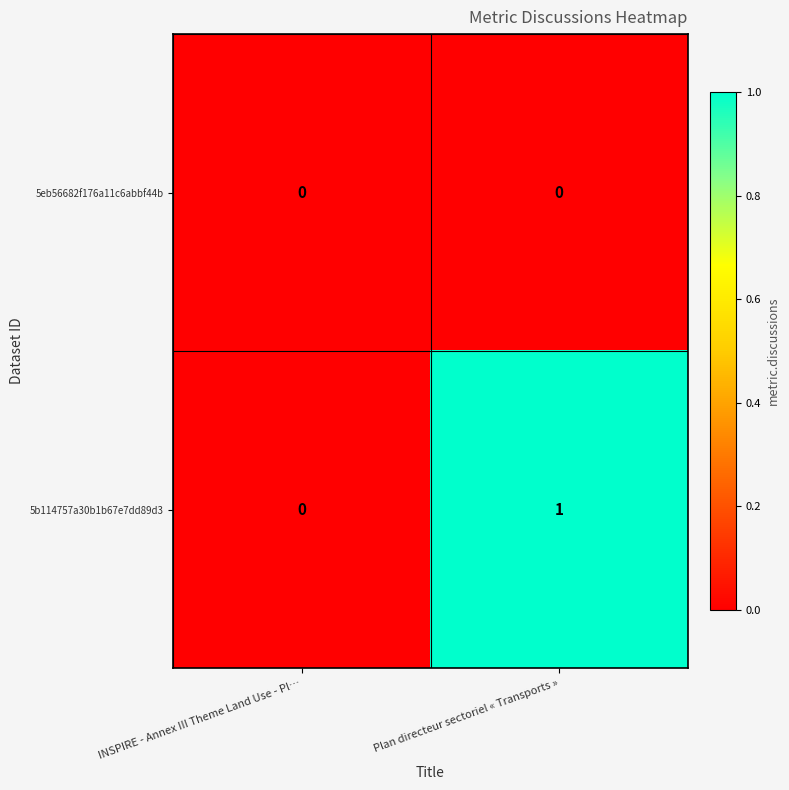

Reading left to right, list all the values displayed in this chart.

5eb56682f176a11c6abbf44b: INSPIRE - Annex III Theme Land Use - Pl…=0	Plan directeur sectoriel « Transports »=0
5b114757a30b1b67e7dd89d3: INSPIRE - Annex III Theme Land Use - Pl…=0	Plan directeur sectoriel « Transports »=1